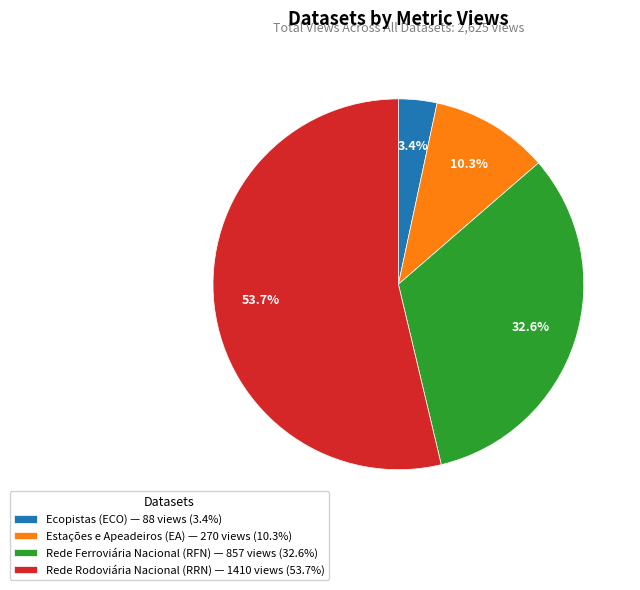

True or false: Rede Rodoviária Nacional (RRN) accounts for 54% of the total.

True